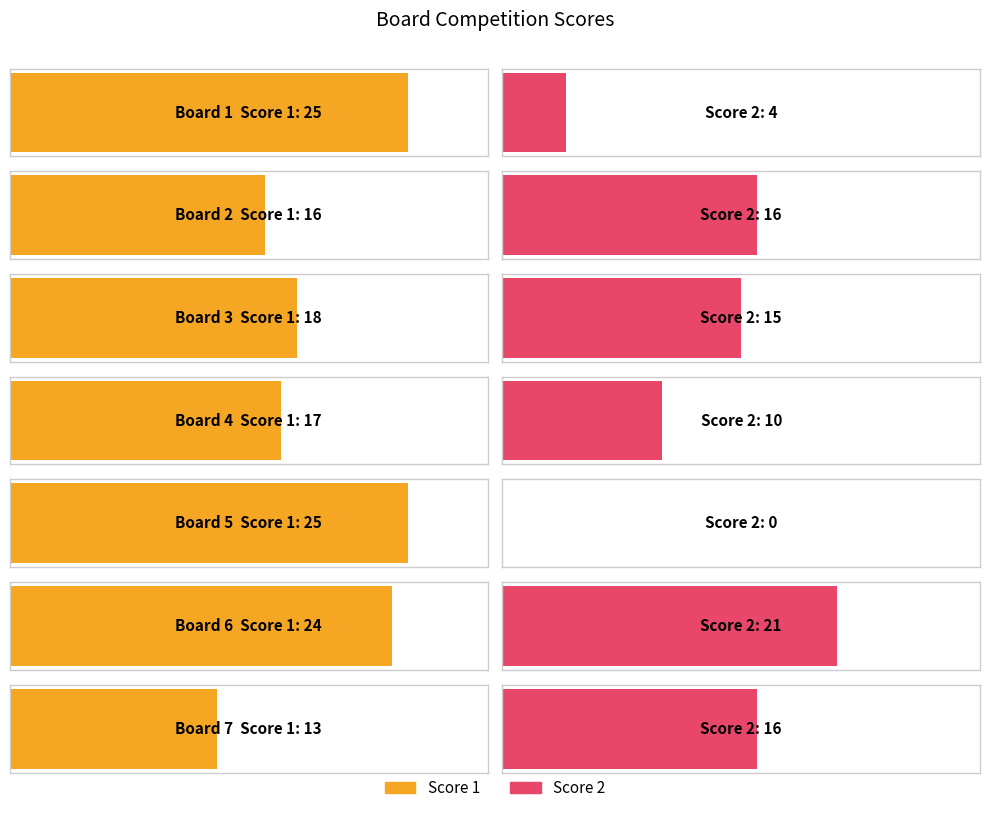

Between Board 4 and Board 3, which is larger?

Board 3